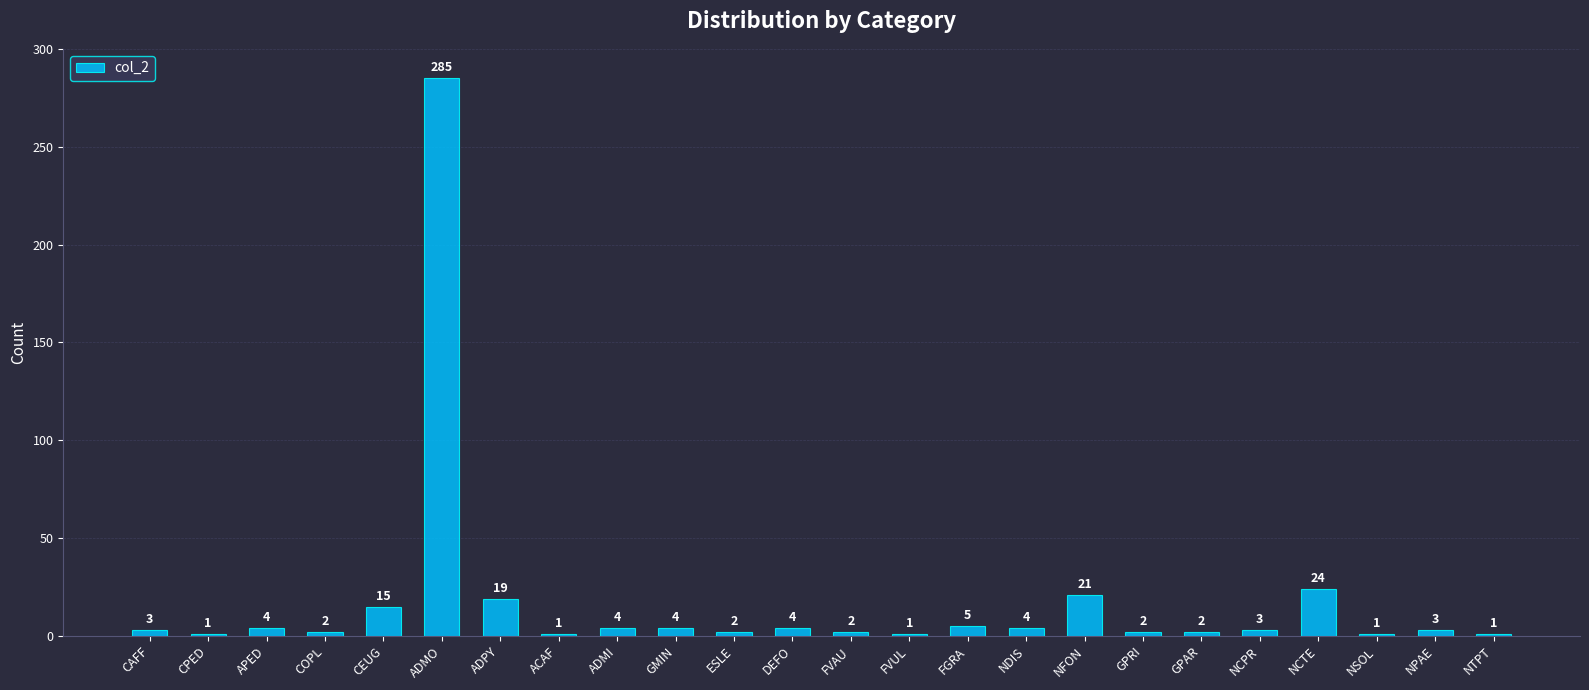

What is the approximate value at CEUG, to the nearest 5?

15